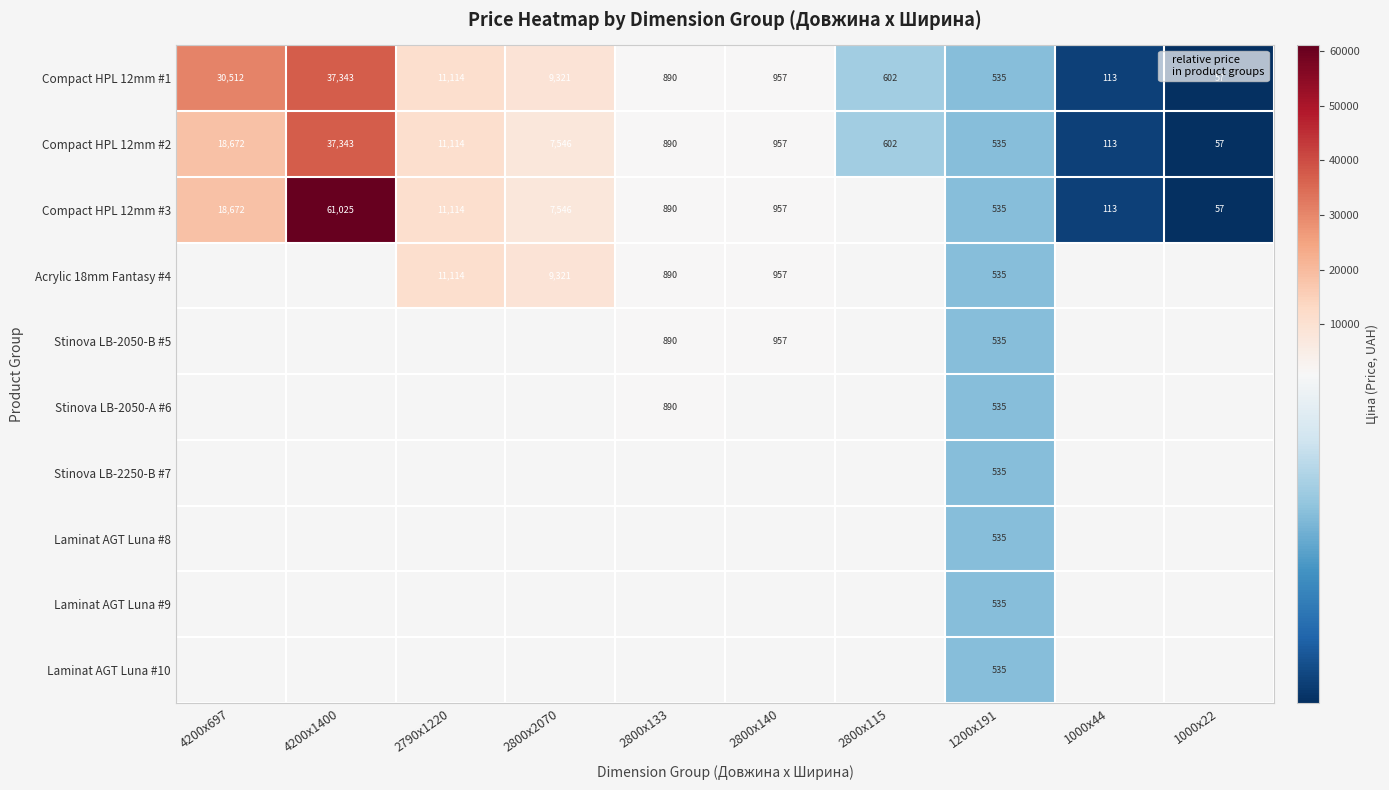

What is the highest value of the Compact HPL 12mm #1 series?

37343.0